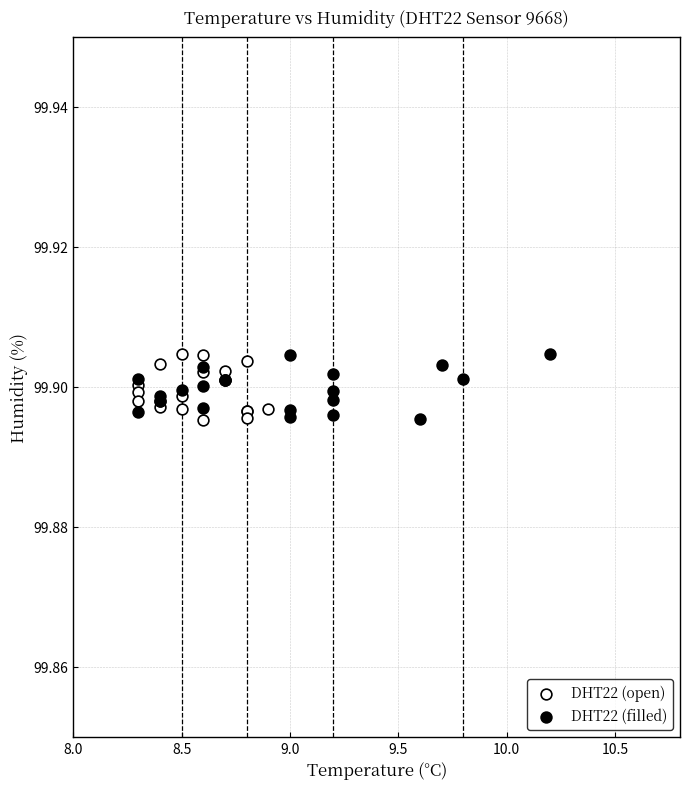

What are all the series names shown in the legend?

DHT22 (open), DHT22 (filled)